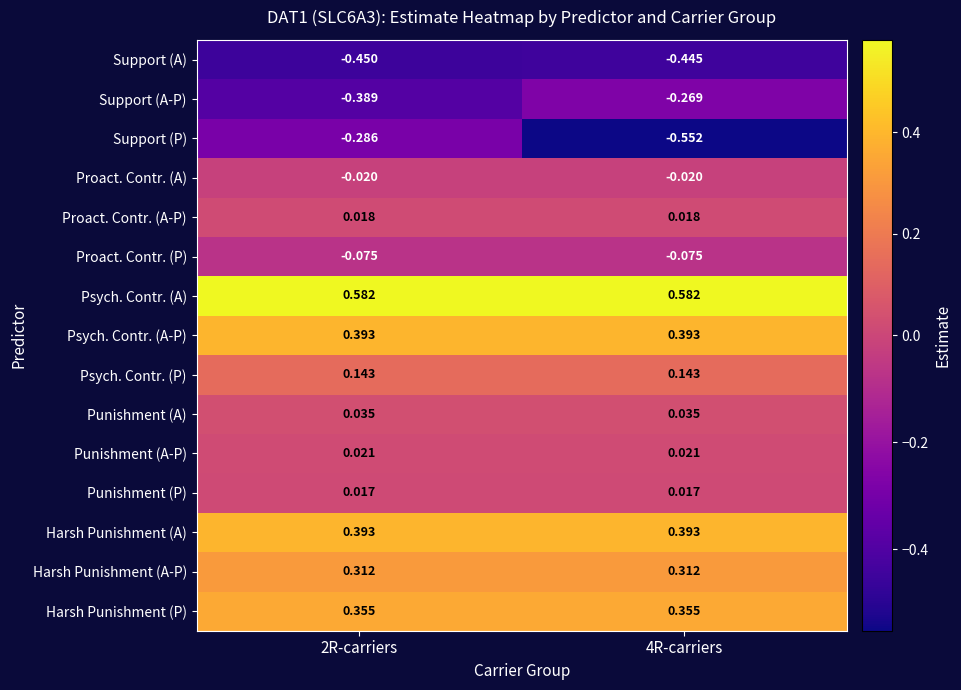

Which series has the largest range (max minus min)?

Support (P)